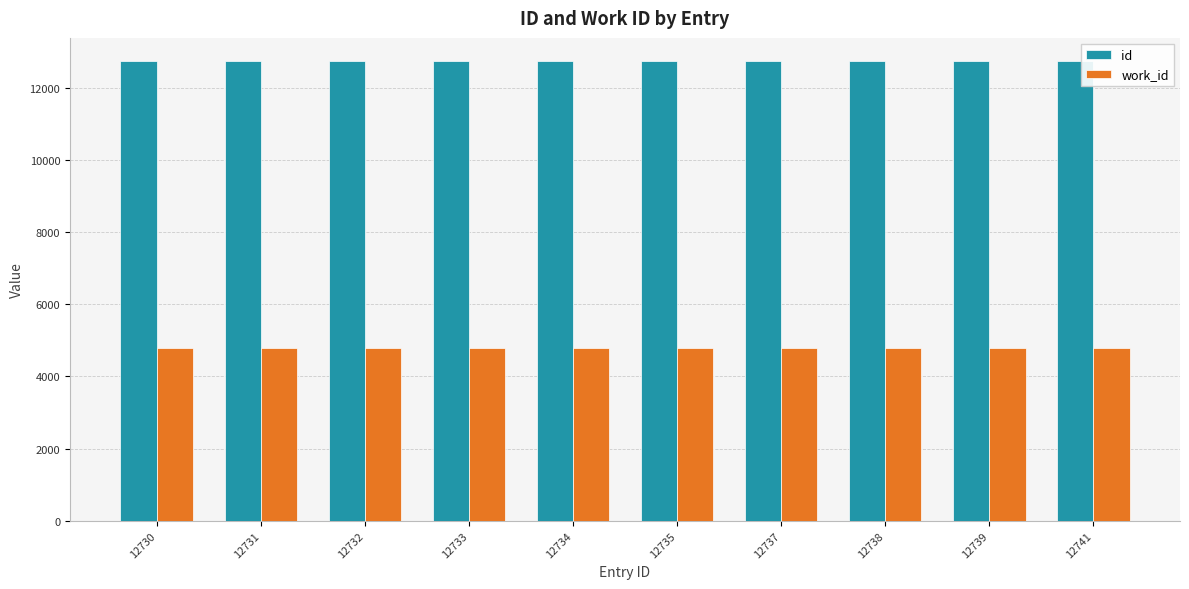

The work_id series shows 4785 at 12733. True or false?

True